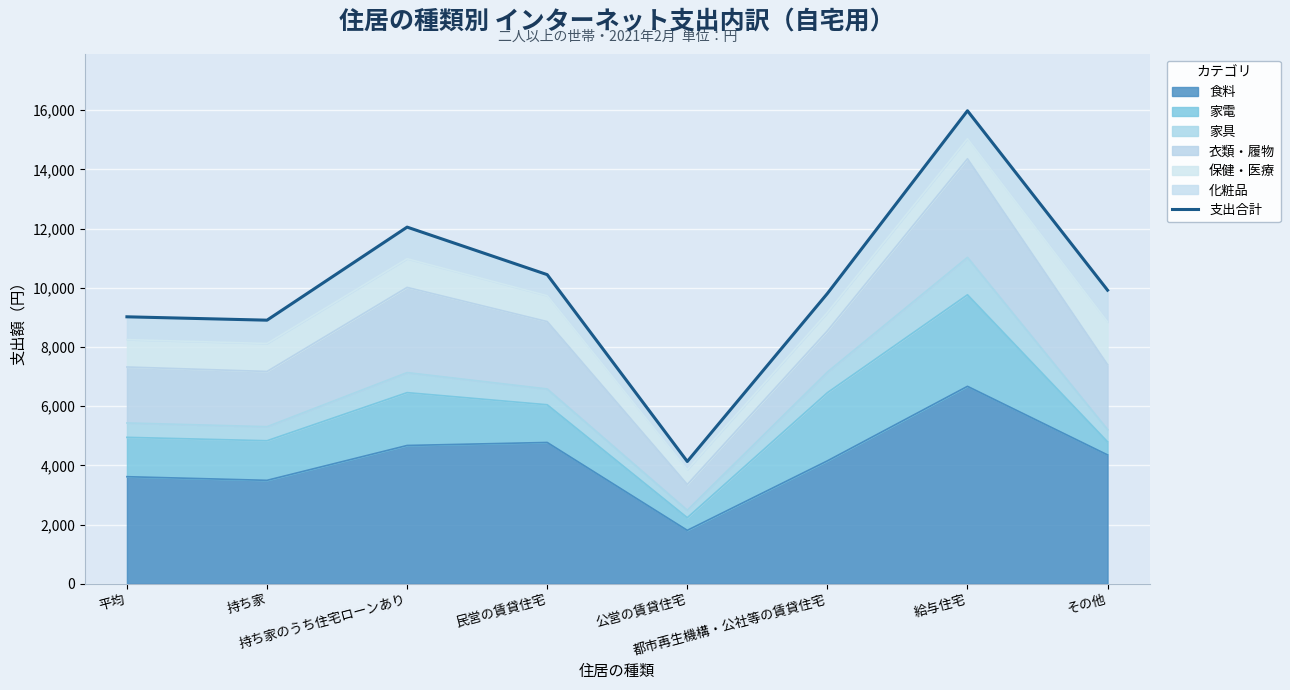

What is the change in value from 持ち家 to 民営の賃貸住宅?

+1539